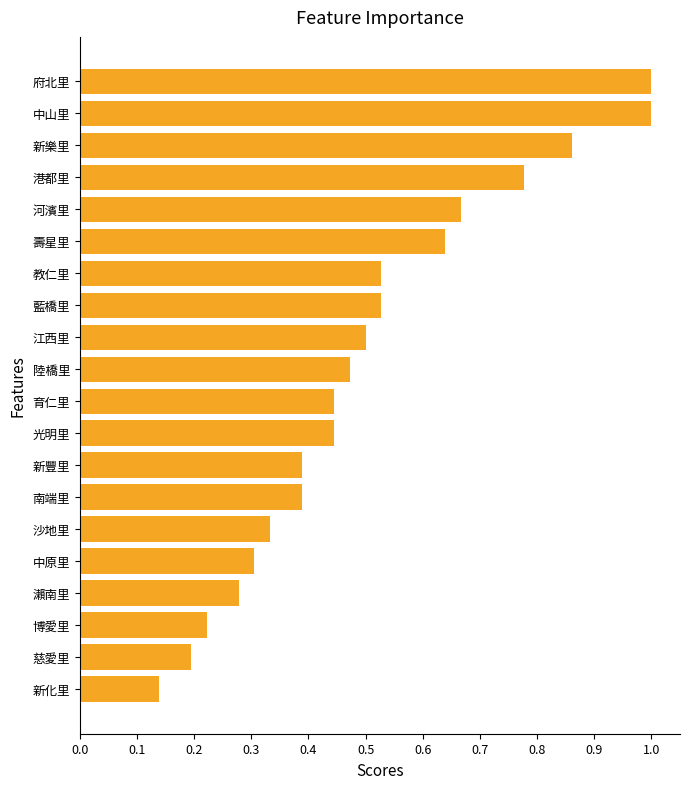

Where is the data nearest to the value 0?

新化里